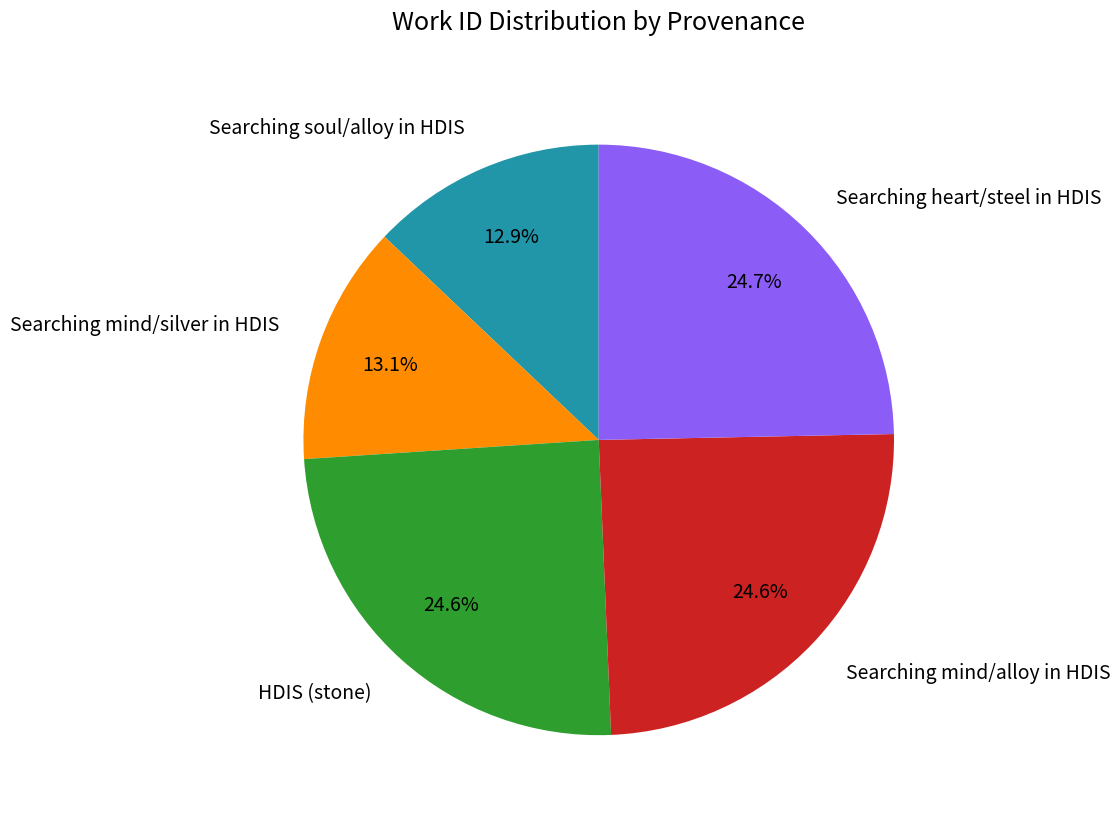

Approximately how many times larger is the value at Searching heart/steel in HDIS compared to Searching mind/alloy in HDIS?

1.0